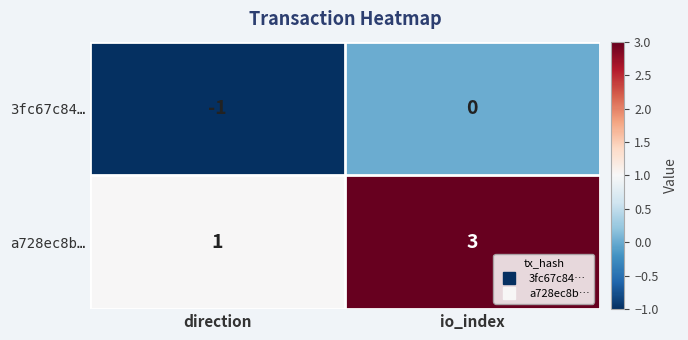

What is the greatest value displayed?

3